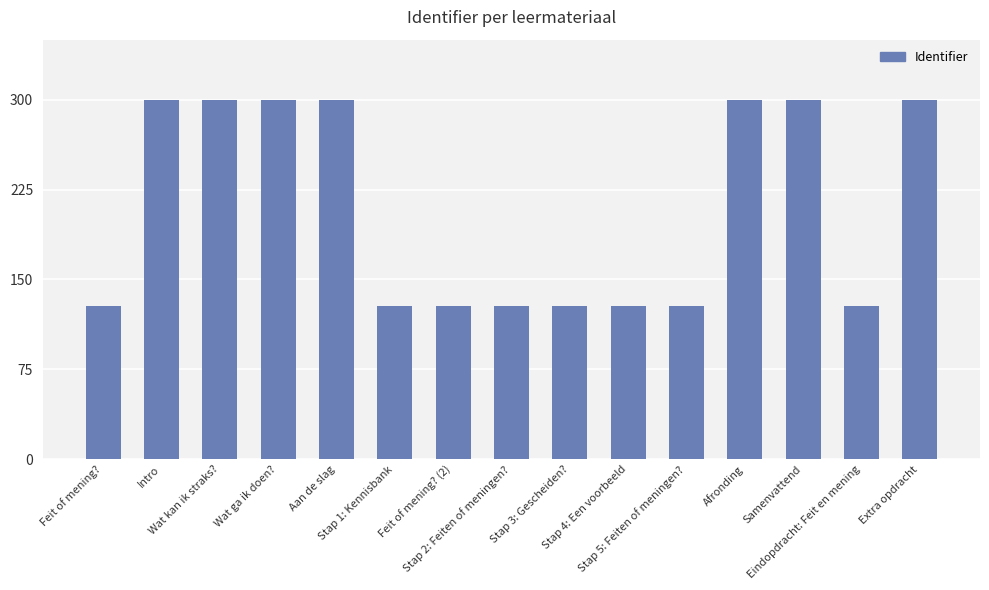

What is the value of the 6th bar from the left?

127.6